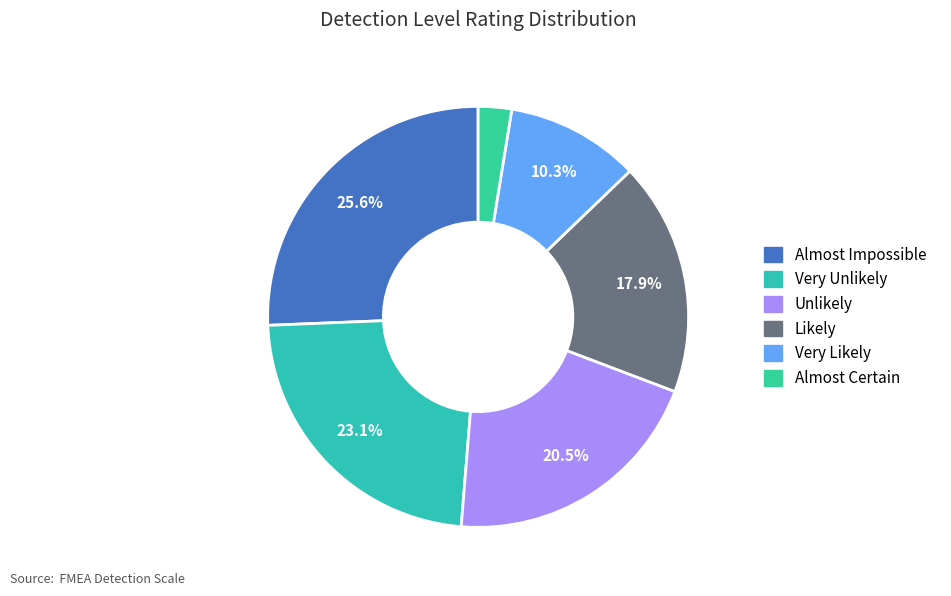

True or false: Likely accounts for 31% of the total.

False